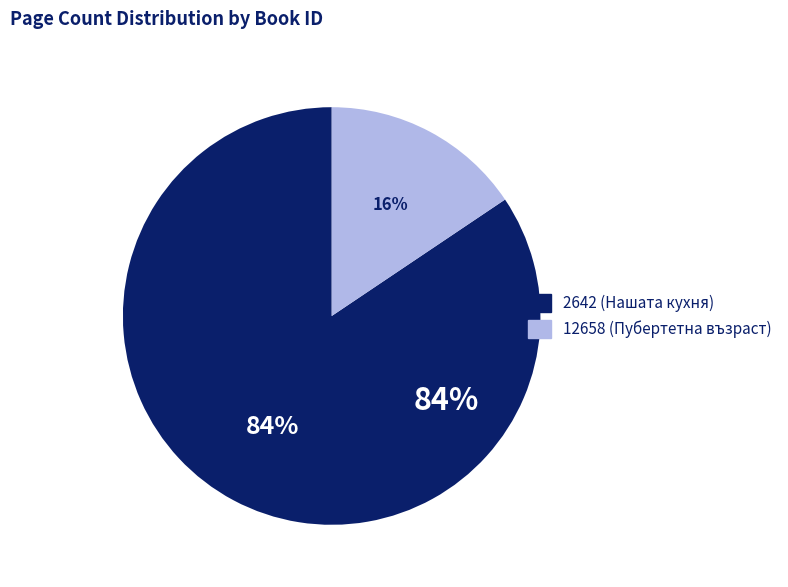

Rank the categories by value from highest to lowest.

2642, 12658